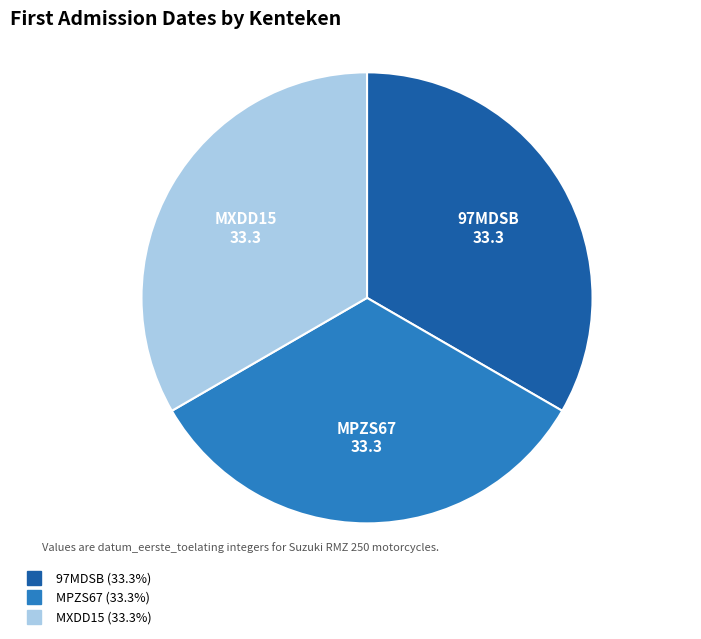

Is MXDD15 the majority of the pie?

No